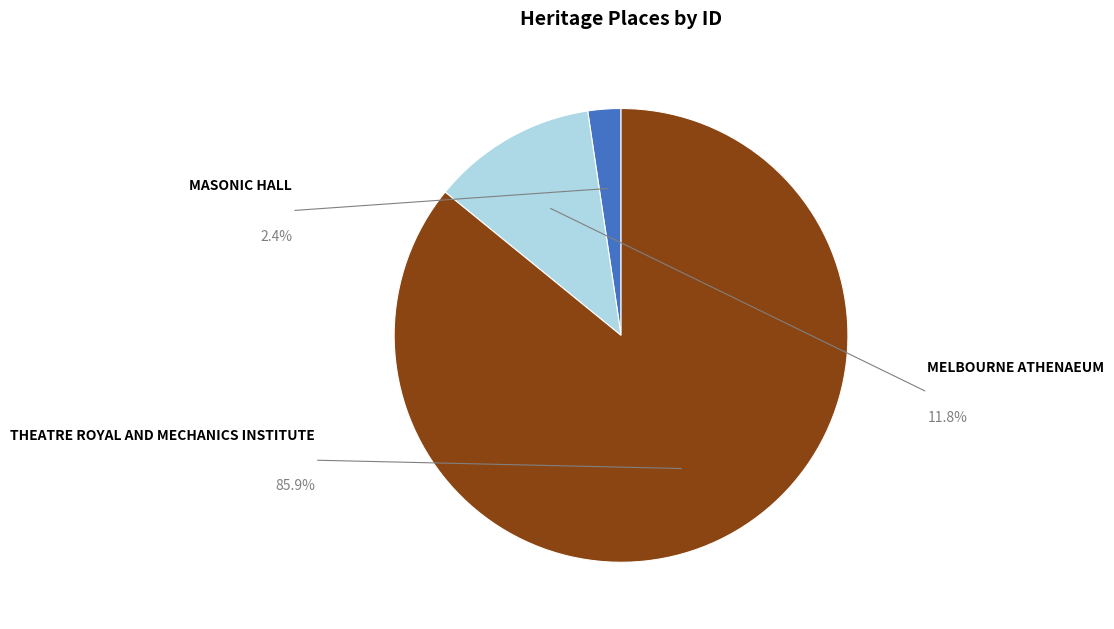

Which slice is the smallest?

MASONIC HALL